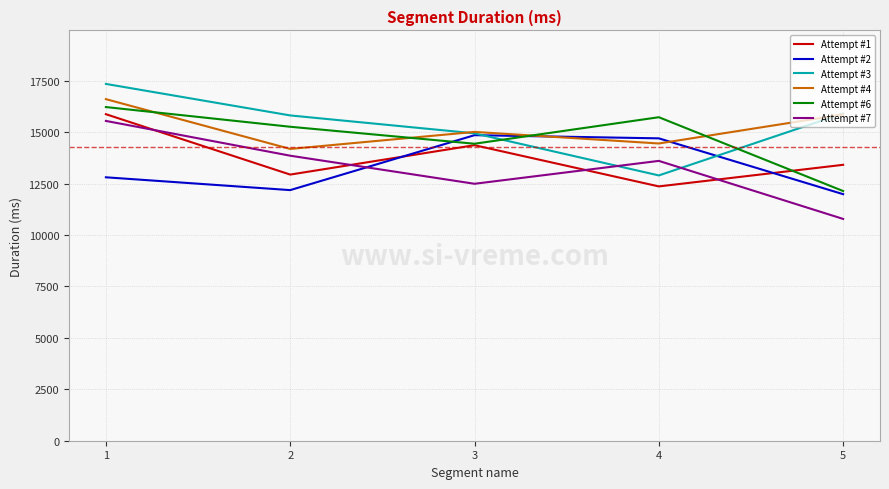

Reading left to right, what are all the values shown in this chart?

Attempt #1: 15875	12939	14368	12364	13414
Attempt #2: 12807	12184	14855	14701	11986
Attempt #3: 17347	15815	14944	12898	15911
Attempt #4: 16607	14186	15014	14451	15862
Attempt #6: 16222	15264	14439	15728	12139
Attempt #7: 15548	13857	12492	13605	10783